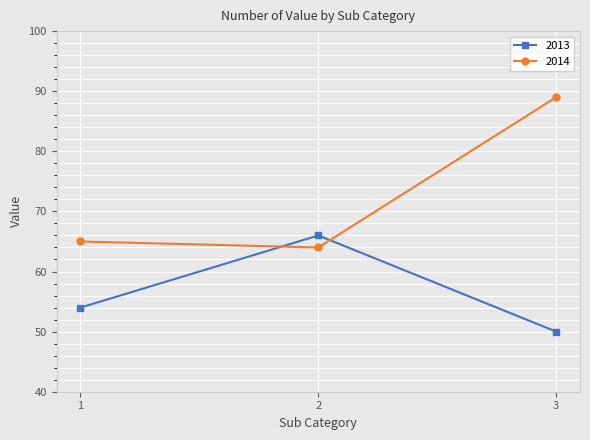

Between 2 and 3, which series saw the biggest shift?

2014